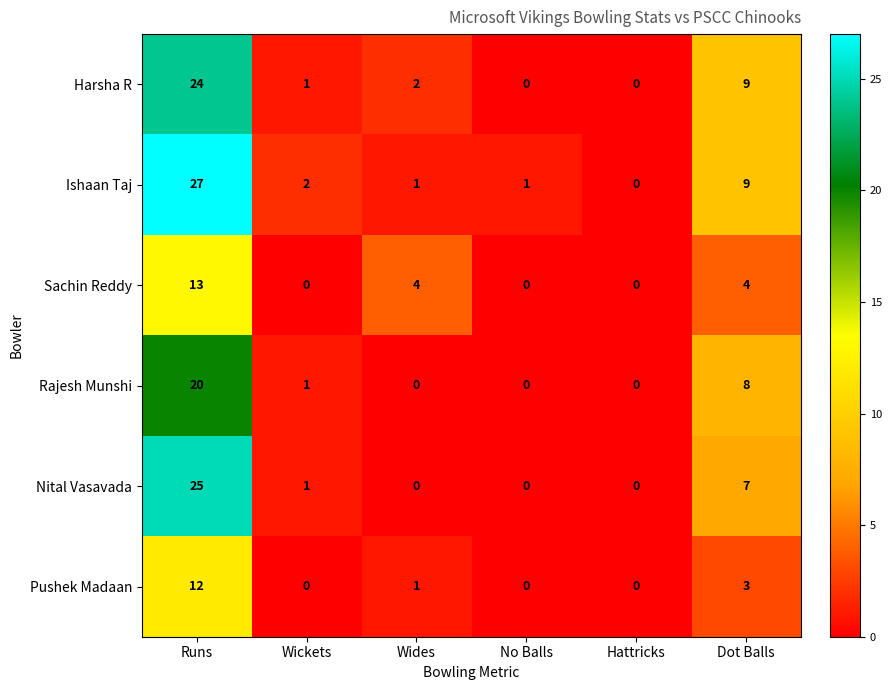

What is the difference between the highest and lowest values at Runs?

15